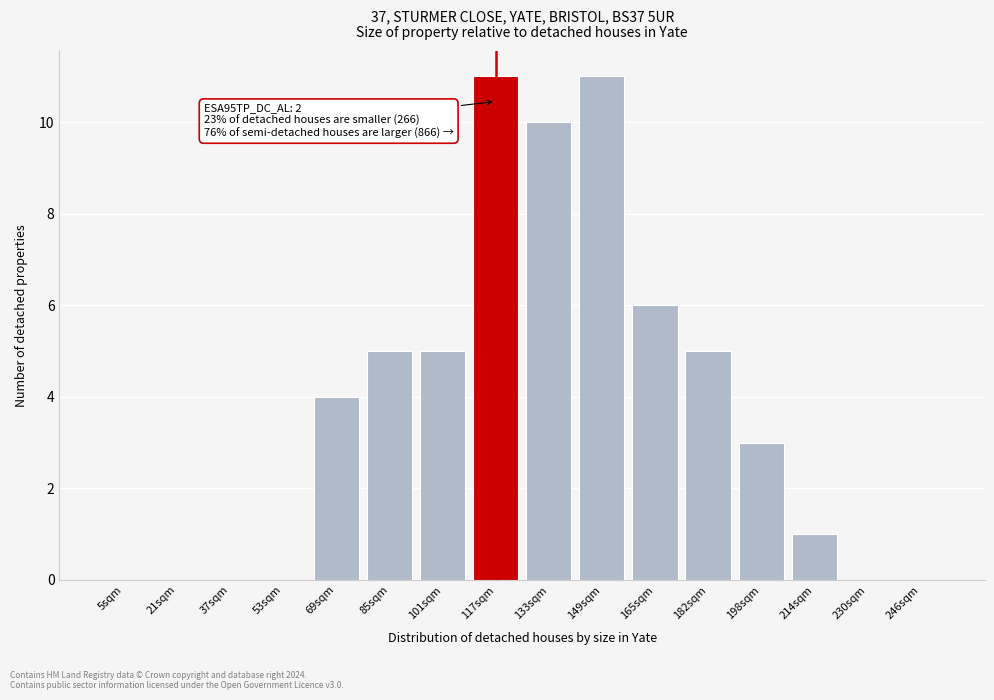

Reading left to right, list all the values displayed in this chart.

5sqm=0	21sqm=0	37sqm=0	53sqm=0	69sqm=4	85sqm=5	101sqm=5	117sqm=11	133sqm=10	149sqm=11	165sqm=6	182sqm=5	198sqm=3	214sqm=1	230sqm=0	246sqm=0